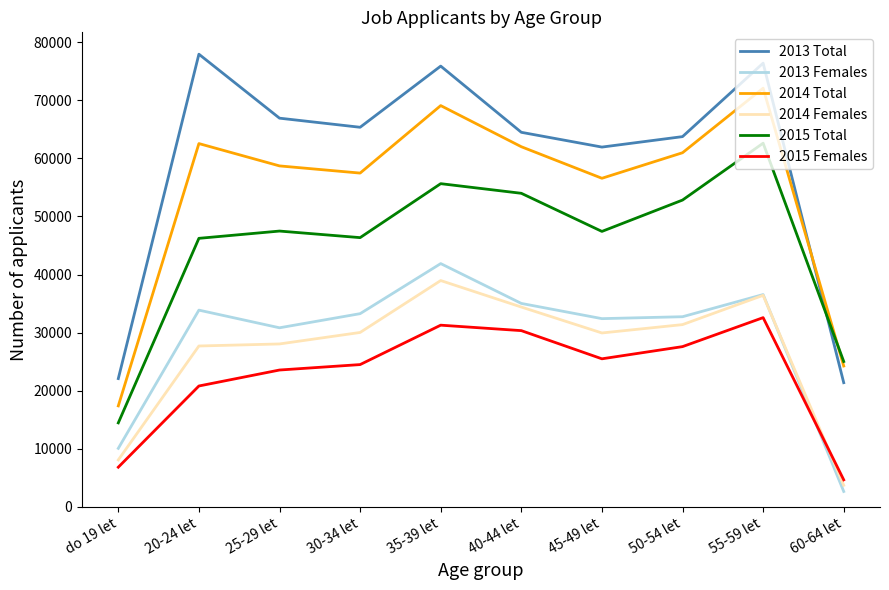

What is the lowest value of the 2015 Females series?

4630